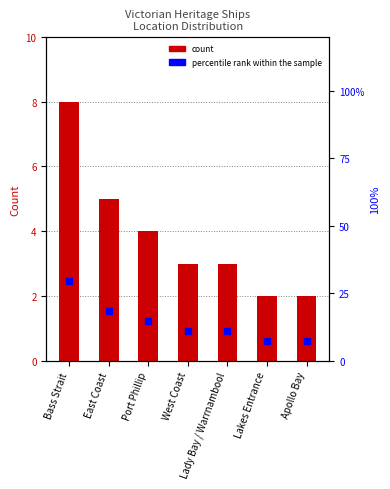

List the series in order of their peak value, lowest first.

count, percentile rank within the sample